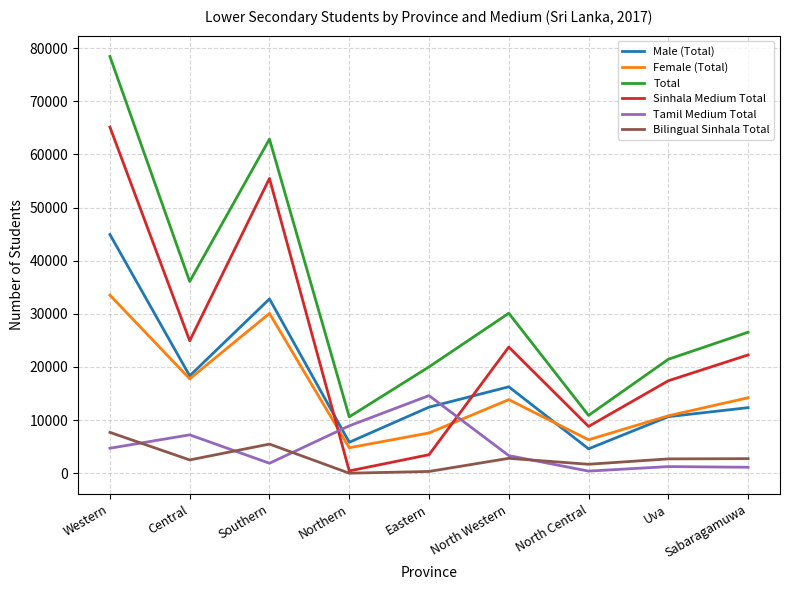

What is the average value of the Male (Total) series?

17568